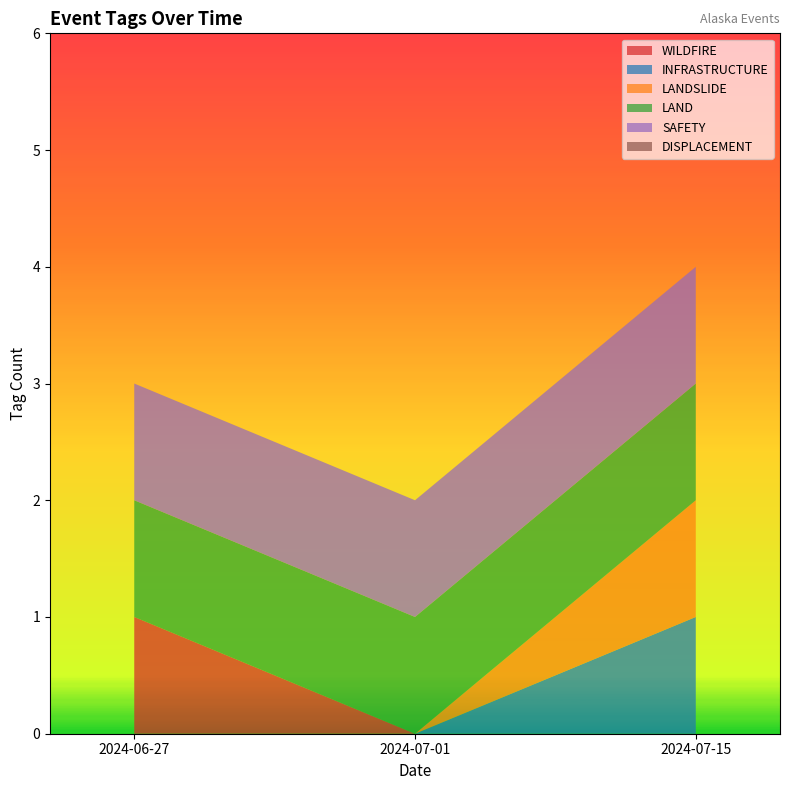

Reading right to left, extract all data points from this chart.

WILDFIRE: 0	0	1
INFRASTRUCTURE: 1	0	0
LANDSLIDE: 1	0	0
LAND: 1	1	1
SAFETY: 1	1	1
DISPLACEMENT: 0	0	0